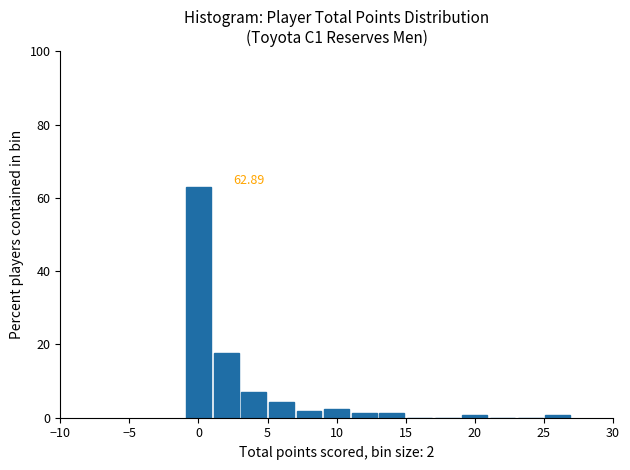

Over which range of the x-axis is the bar tallest?

-1 to 1